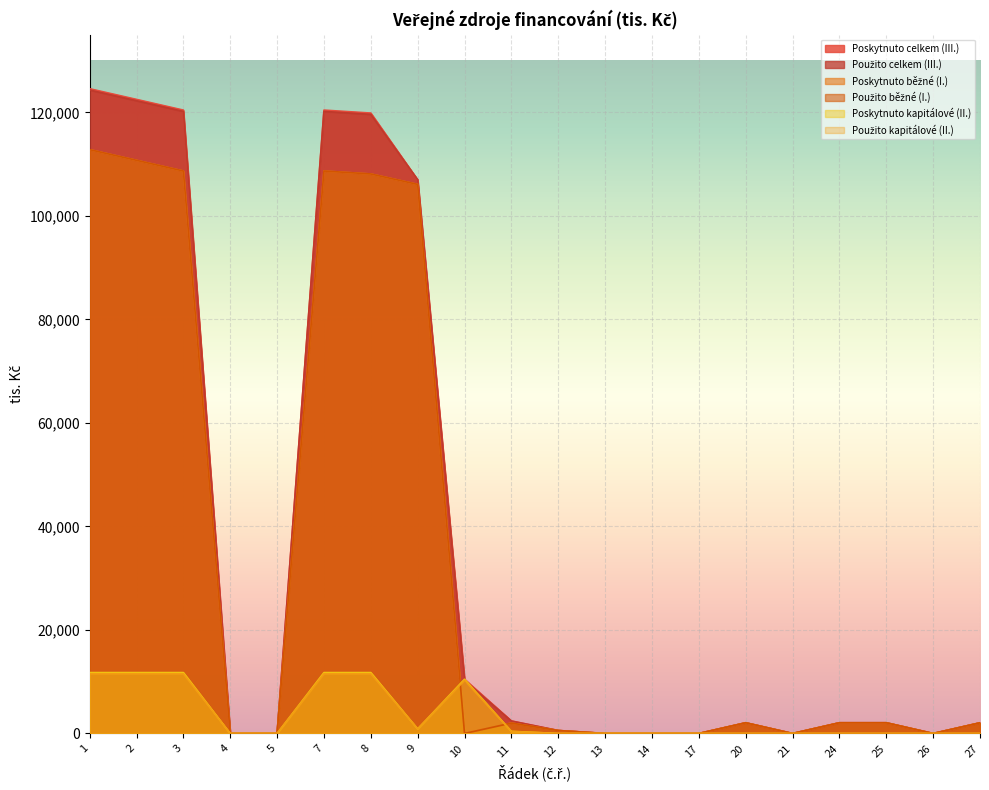

True or false: Poskytnuto kapitálové (II.) and Poskytnuto celkem (III.) cross at least once.

False